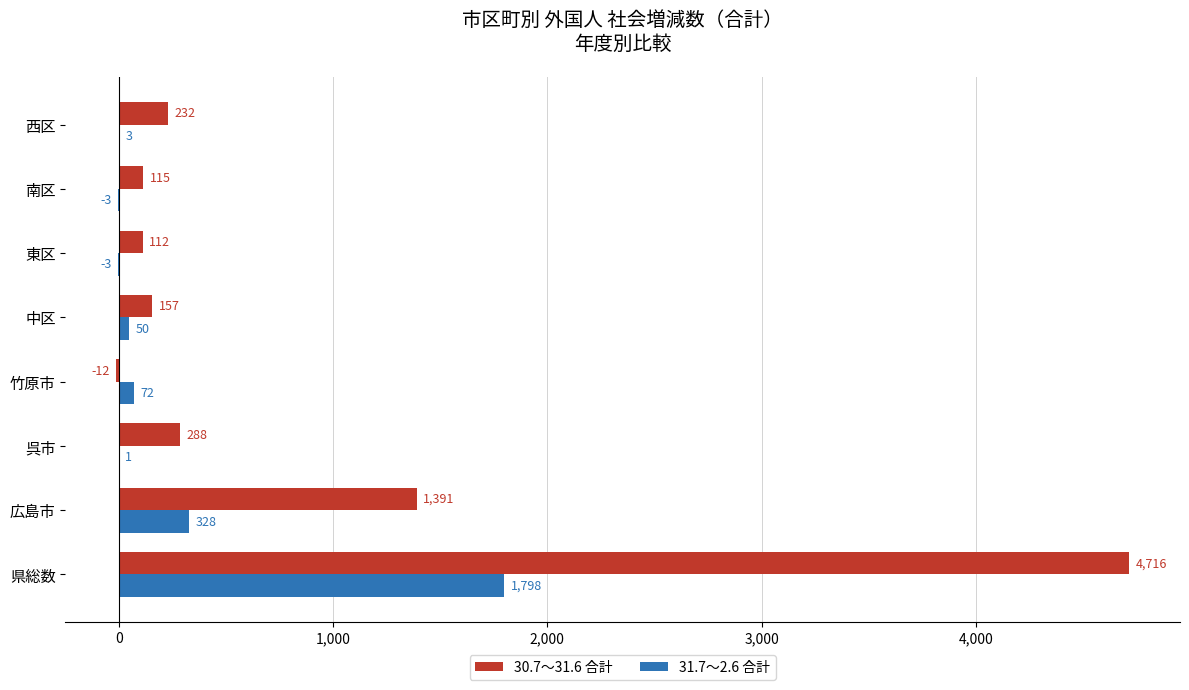

How many series are shown in this chart?

2